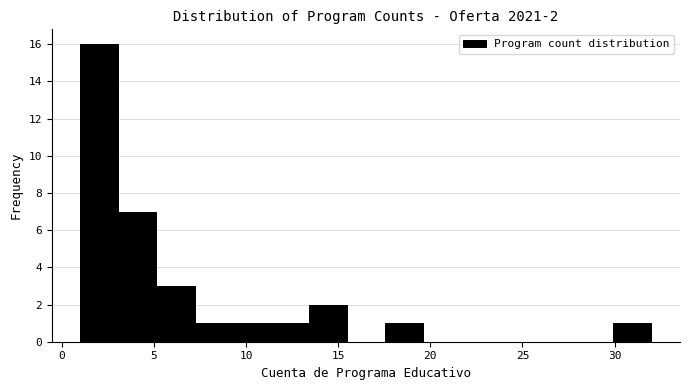

Over which range of the x-axis is the bar tallest?

1.0 to 3.0